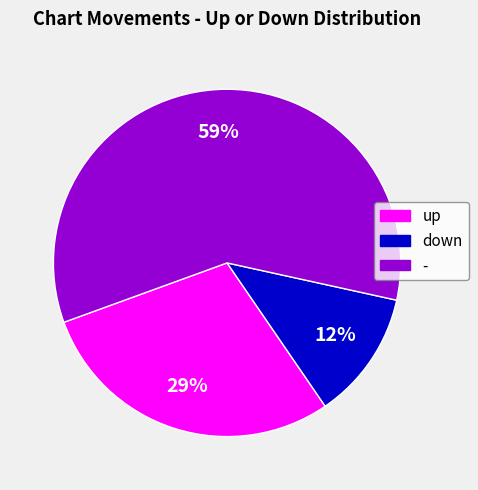

How many slices are in this pie chart?

3